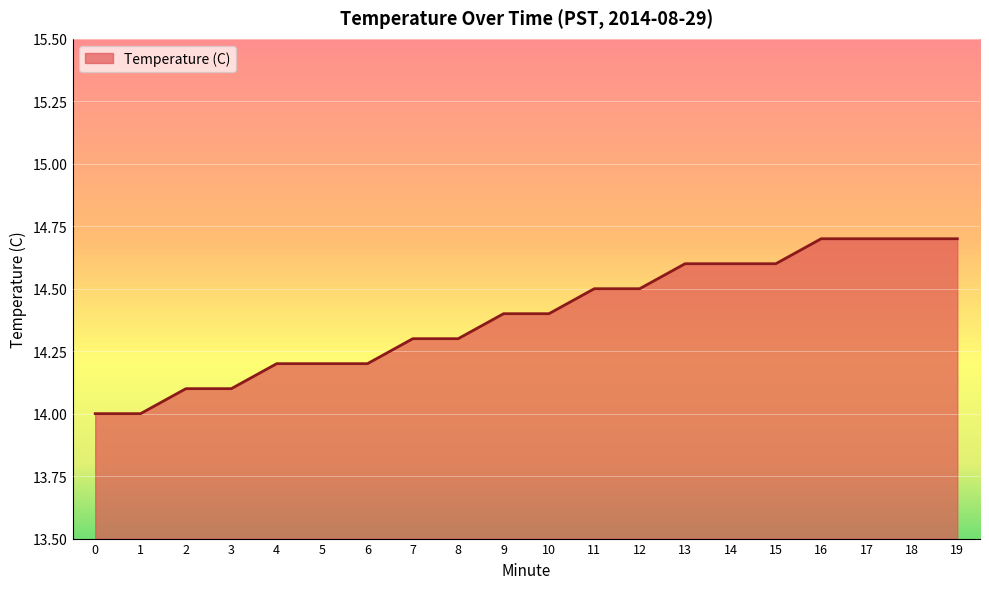

What is the difference between the maximum and minimum values?

0.7